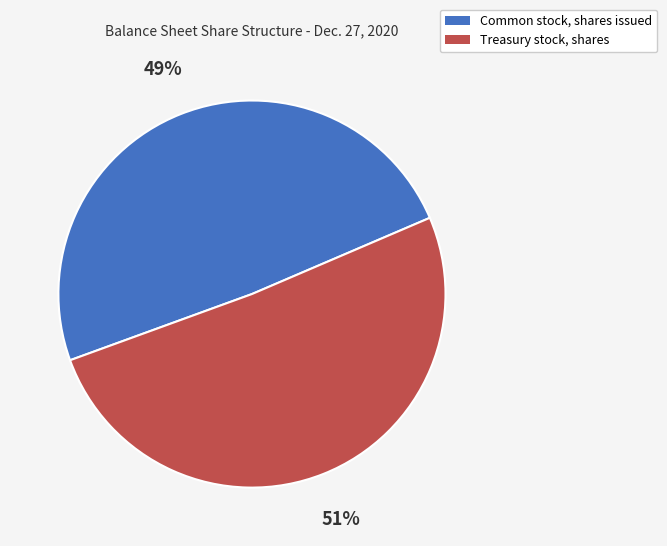

Rank the categories by value from lowest to highest.

Common stock, shares issued, Treasury stock, shares